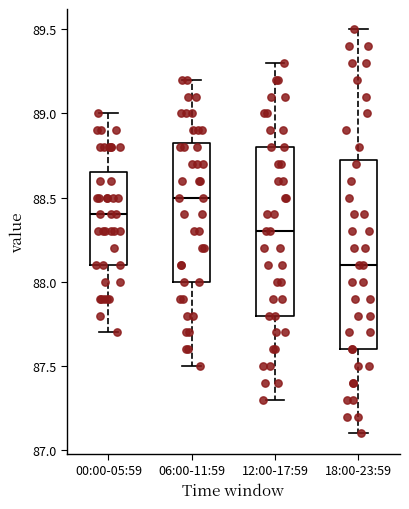

Reading left to right, read every box against the y-axis: the position of its median line, the range the box covers, and the ends of its whiskers. The values are not printed on the chart, so give them approximately, as read against the axis.

00:00-05:59: median 88.40, box 88.10 to 88.65, whiskers 87.70 to 89.00
06:00-11:59: median 88.50, box 88.00 to 88.85, whiskers 87.50 to 89.20
12:00-17:59: median 88.30, box 87.80 to 88.80, whiskers 87.30 to 89.30
18:00-23:59: median 88.10, box 87.60 to 88.75, whiskers 87.10 to 89.50